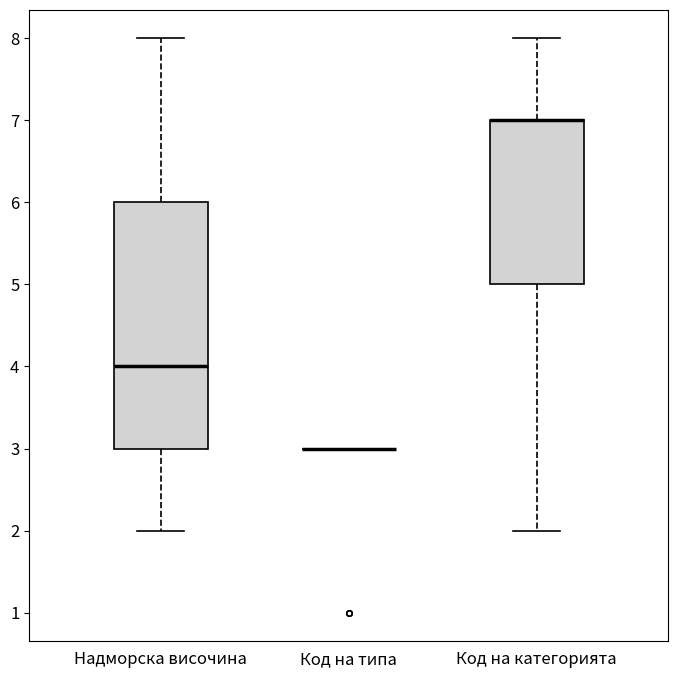

Where does the lower whisker of the box for Надморска височина end on the y-axis? The values are not printed on the chart, so give them approximately, as read against the axis.

2